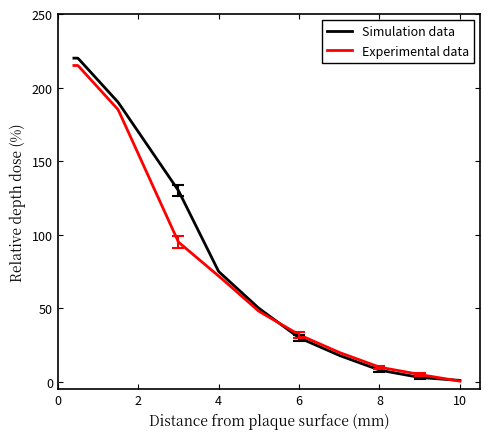

Which series has the widest spread of values?

Simulation data